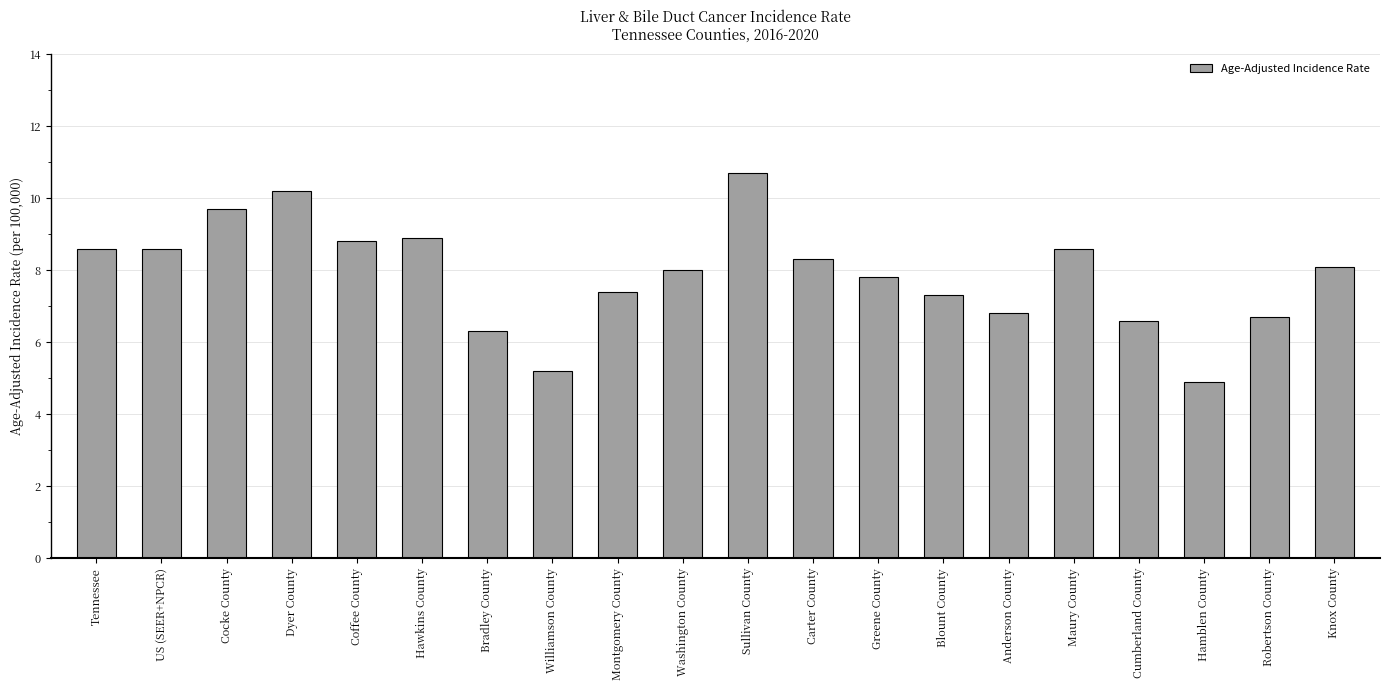

Which has a higher value, Carter County or Williamson County?

Carter County